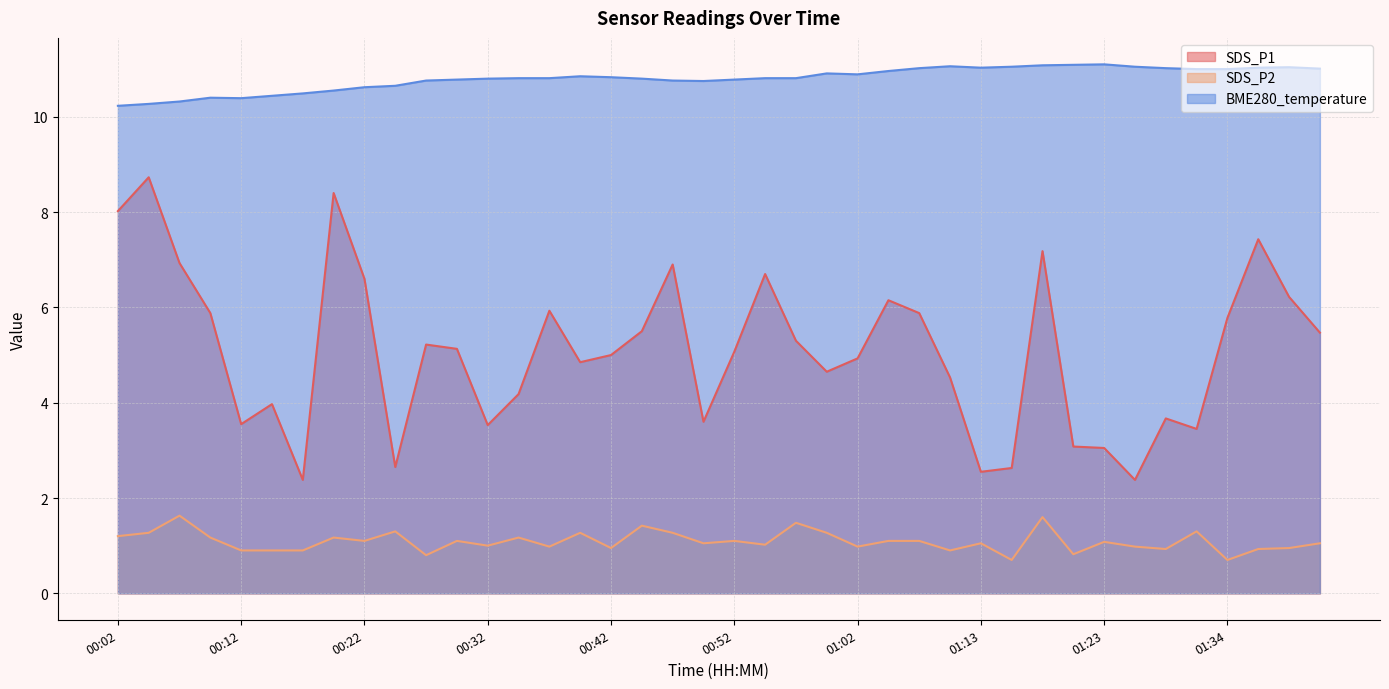

The value of SDS_P2 at 01:23 is 1.1. True or false?

True